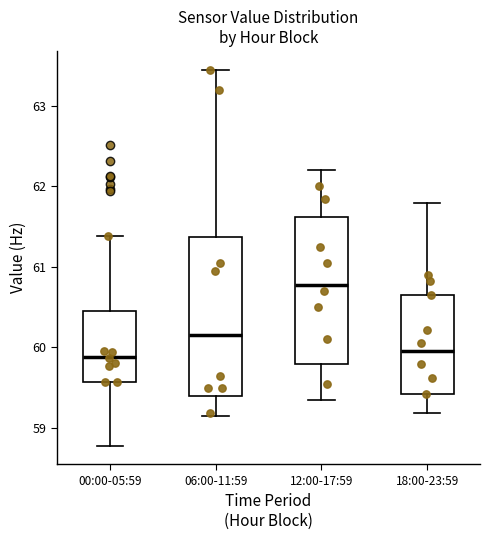

Reading left to right, read every box against the y-axis: the position of its median line, the range the box covers, and the ends of its whiskers. The values are not printed on the chart, so give them approximately, as read against the axis.

00:00-05:59: median 59.9, box 59.6 to 60.5, whiskers 58.8 to 61.4
06:00-11:59: median 60.2, box 59.4 to 61.4, whiskers 59.2 to 63.5
12:00-17:59: median 60.8, box 59.8 to 61.6, whiskers 59.4 to 62.2
18:00-23:59: median 60.0, box 59.4 to 60.7, whiskers 59.2 to 61.8